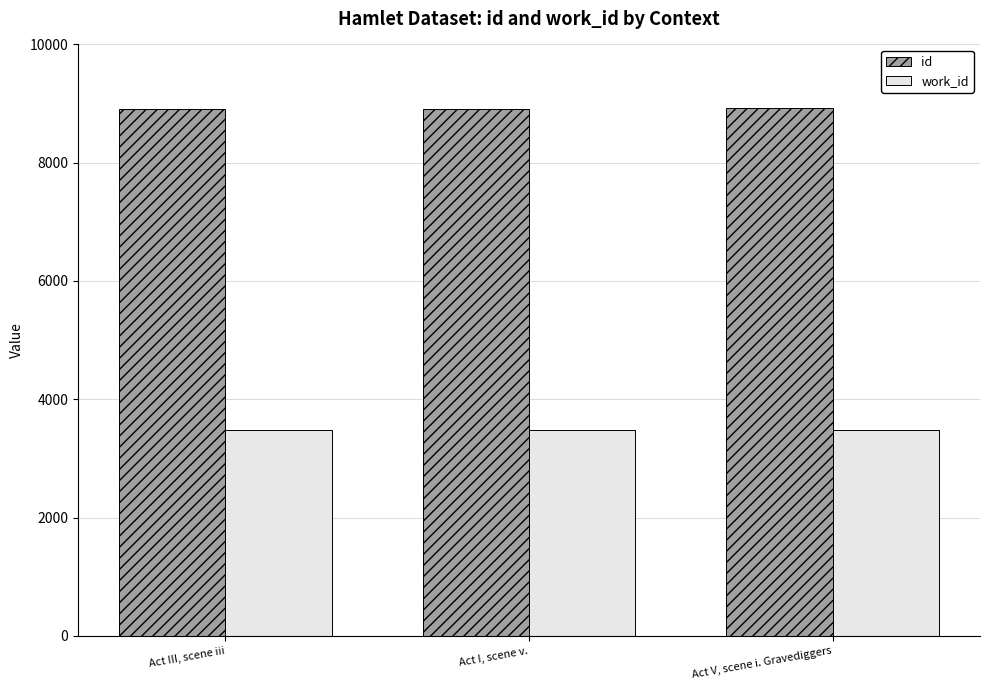

Is the value of work_id at Act V, scene i. Gravediggers greater than the value of id at Act V, scene i. Gravediggers?

No